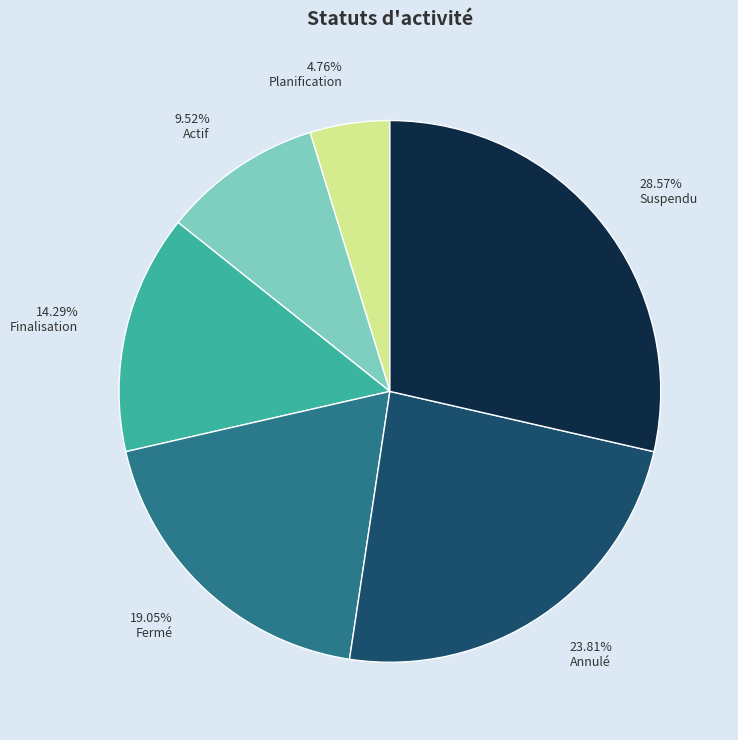

Is the sum of 4.76% Planification and 14.29% Finalisation greater than half?

No